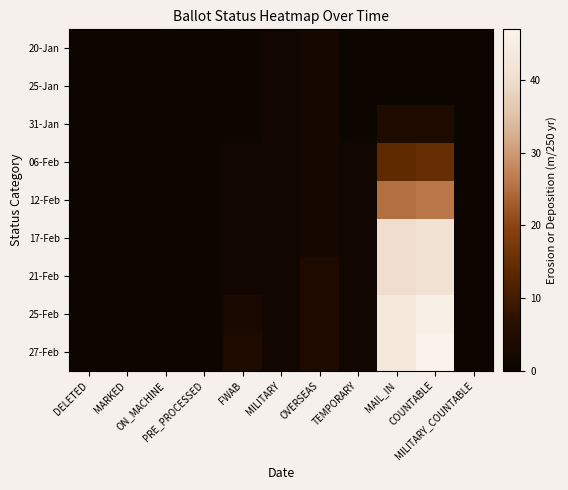

Reading right to left, extract all data points from this chart.

20-Jan: MILITARY_COUNTABLE=0	COUNTABLE=0	MAIL_IN=0	TEMPORARY=0	OVERSEAS=2	MILITARY=1	FWAB=0	PRE_PROCESSED=0	ON_MACHINE=0	MARKED=0	DELETED=0
25-Jan: MILITARY_COUNTABLE=0	COUNTABLE=0	MAIL_IN=0	TEMPORARY=0	OVERSEAS=2	MILITARY=1	FWAB=0	PRE_PROCESSED=0	ON_MACHINE=0	MARKED=0	DELETED=0
31-Jan: MILITARY_COUNTABLE=0	COUNTABLE=4	MAIL_IN=4	TEMPORARY=0	OVERSEAS=2	MILITARY=1	FWAB=0	PRE_PROCESSED=0	ON_MACHINE=0	MARKED=0	DELETED=0
06-Feb: MILITARY_COUNTABLE=0	COUNTABLE=15	MAIL_IN=14	TEMPORARY=1	OVERSEAS=2	MILITARY=1	FWAB=1	PRE_PROCESSED=0	ON_MACHINE=0	MARKED=0	DELETED=0
12-Feb: MILITARY_COUNTABLE=0	COUNTABLE=26	MAIL_IN=25	TEMPORARY=1	OVERSEAS=2	MILITARY=1	FWAB=1	PRE_PROCESSED=0	ON_MACHINE=0	MARKED=0	DELETED=0
17-Feb: MILITARY_COUNTABLE=0	COUNTABLE=41	MAIL_IN=40	TEMPORARY=1	OVERSEAS=2	MILITARY=1	FWAB=1	PRE_PROCESSED=0	ON_MACHINE=0	MARKED=0	DELETED=0
21-Feb: MILITARY_COUNTABLE=0	COUNTABLE=41	MAIL_IN=40	TEMPORARY=1	OVERSEAS=4	MILITARY=1	FWAB=1	PRE_PROCESSED=0	ON_MACHINE=0	MARKED=0	DELETED=0
25-Feb: MILITARY_COUNTABLE=0	COUNTABLE=46	MAIL_IN=43	TEMPORARY=1	OVERSEAS=4	MILITARY=1	FWAB=3	PRE_PROCESSED=0	ON_MACHINE=0	MARKED=0	DELETED=0
27-Feb: MILITARY_COUNTABLE=0	COUNTABLE=47	MAIL_IN=43	TEMPORARY=1	OVERSEAS=4	MILITARY=1	FWAB=4	PRE_PROCESSED=0	ON_MACHINE=0	MARKED=0	DELETED=0